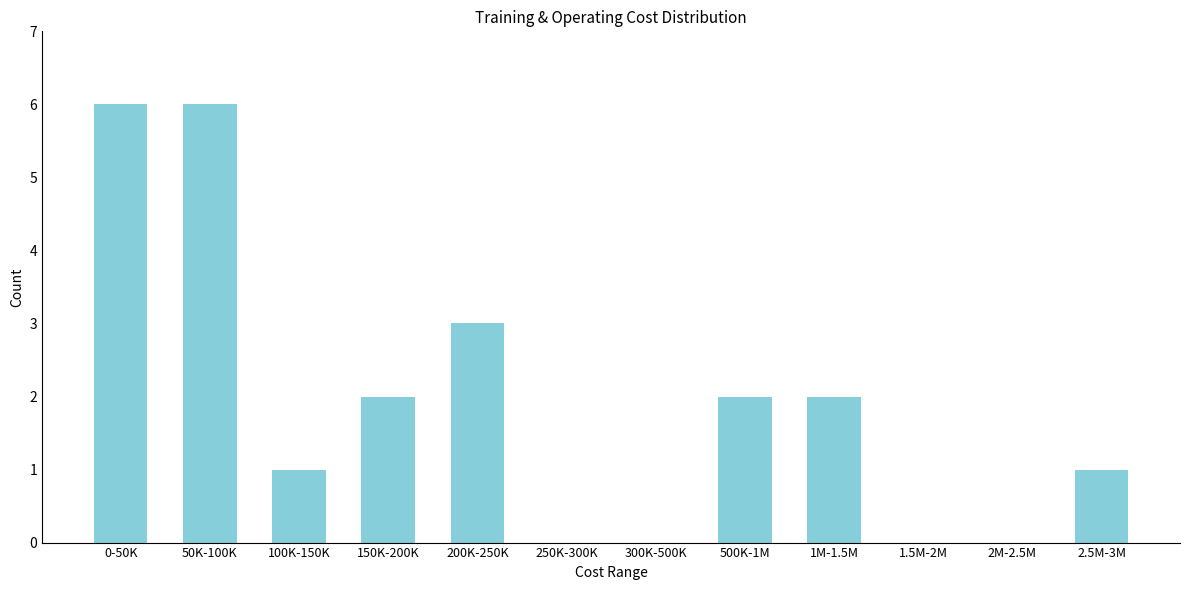

Reading left to right, list all the values displayed in this chart.

0-50K=6	50K-100K=6	100K-150K=1	150K-200K=2	200K-250K=3	250K-300K=0	300K-500K=0	500K-1M=2	1M-1.5M=2	1.5M-2M=0	2M-2.5M=0	2.5M-3M=1